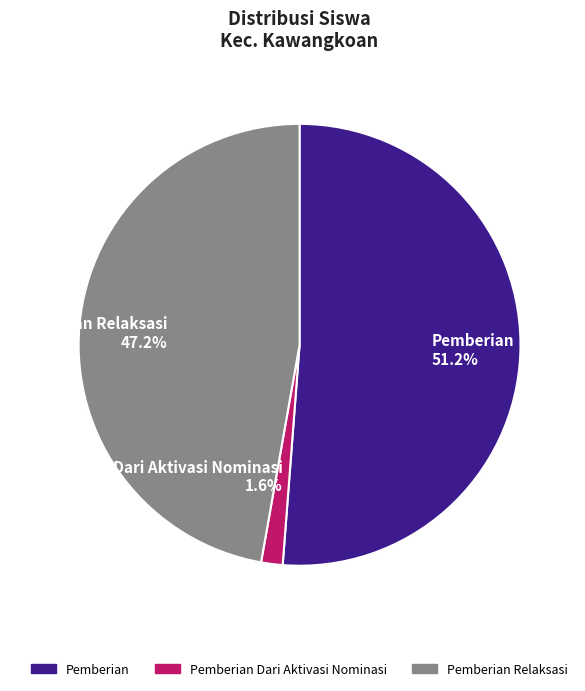

Which category has the smallest portion of the pie?

Pemberian Dari Aktivasi Nominasi